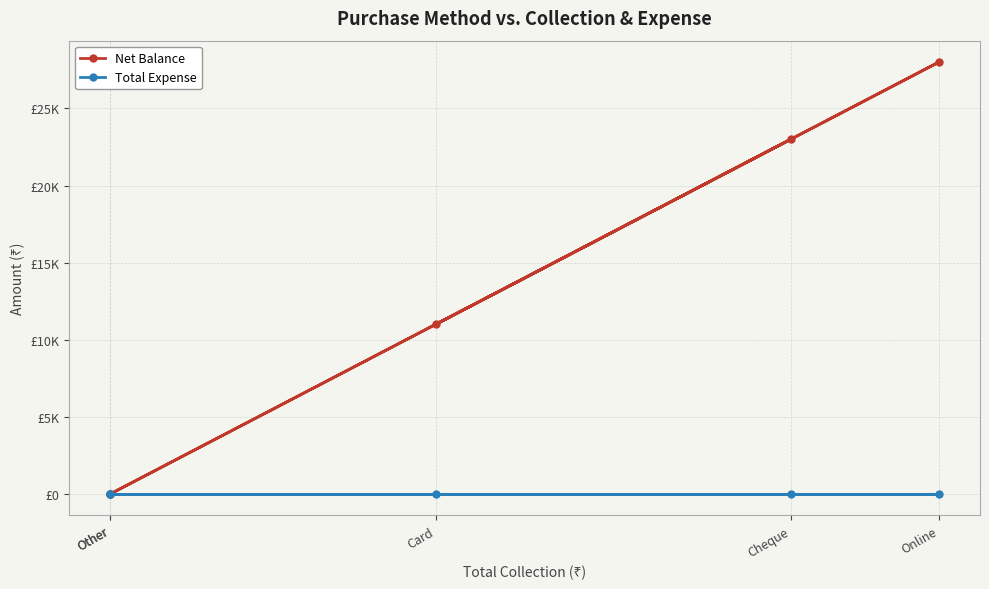

Is the value of Total Expense at Card greater than the value of Net Balance at Cheque?

No